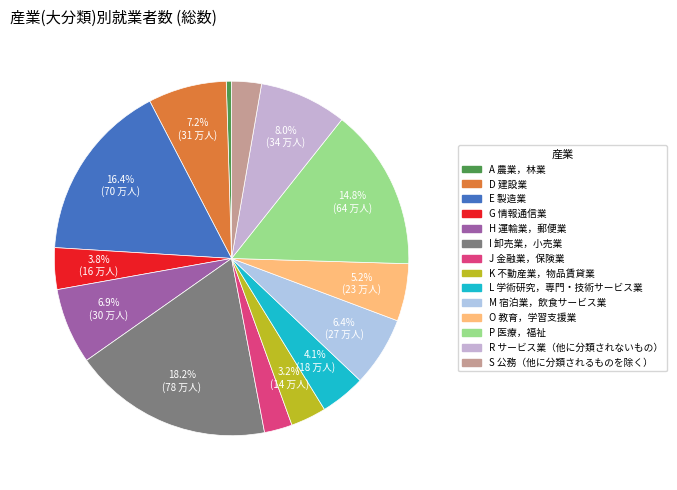

Rank the categories by value from lowest to highest.

A 農業，林業, J 金融業，保険業, S 公務（他に分類されるものを除く）, K 不動産業，物品賃貸業, G 情報通信業, L 学術研究，専門・技術サービス業, O 教育，学習支援業, M 宿泊業，飲食サービス業, H 運輸業，郵便業, D 建設業, R サービス業（他に分類されないもの）, P 医療，福祉, E 製造業, I 卸売業，小売業